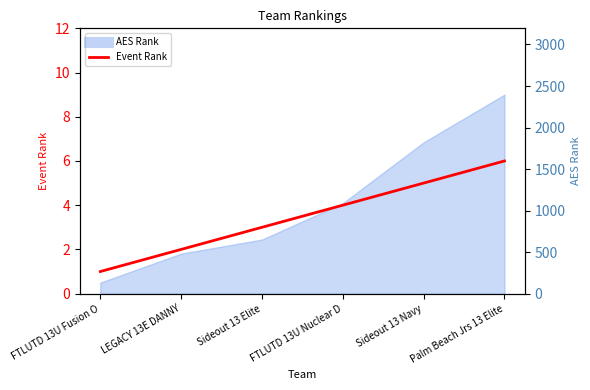

Reading right to left, what are all the values shown in this chart?

6	5	4	3	2	1